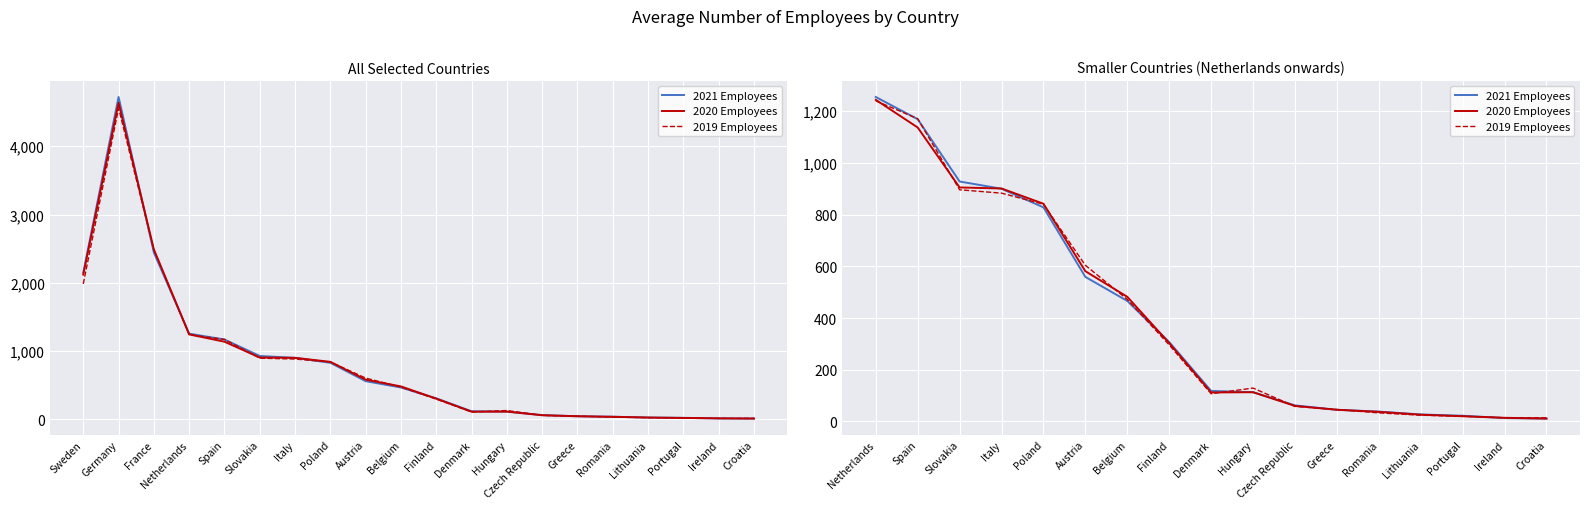

At how many categories does at least one series exceed 1058?

2